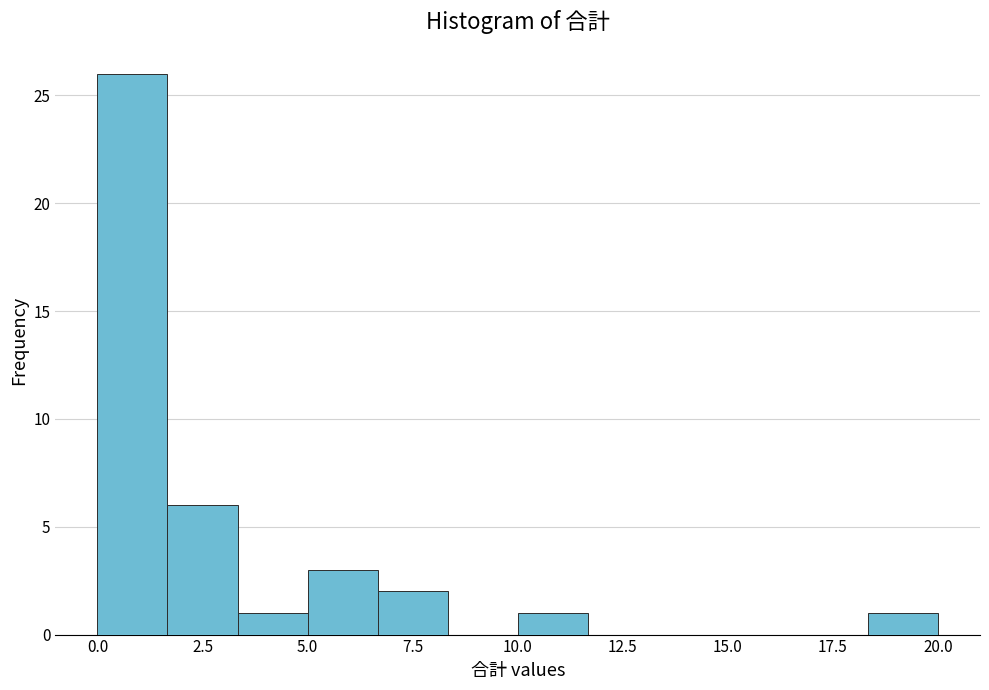

Around what value on the x-axis is the tallest bar? Give the approximate position of its centre, as read against the axis.

1.0